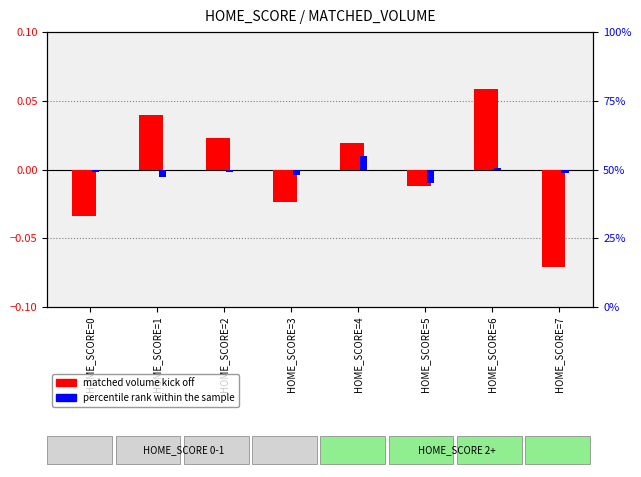

Which has a higher value, HOME_SCORE=2 or HOME_SCORE=5?

HOME_SCORE=2